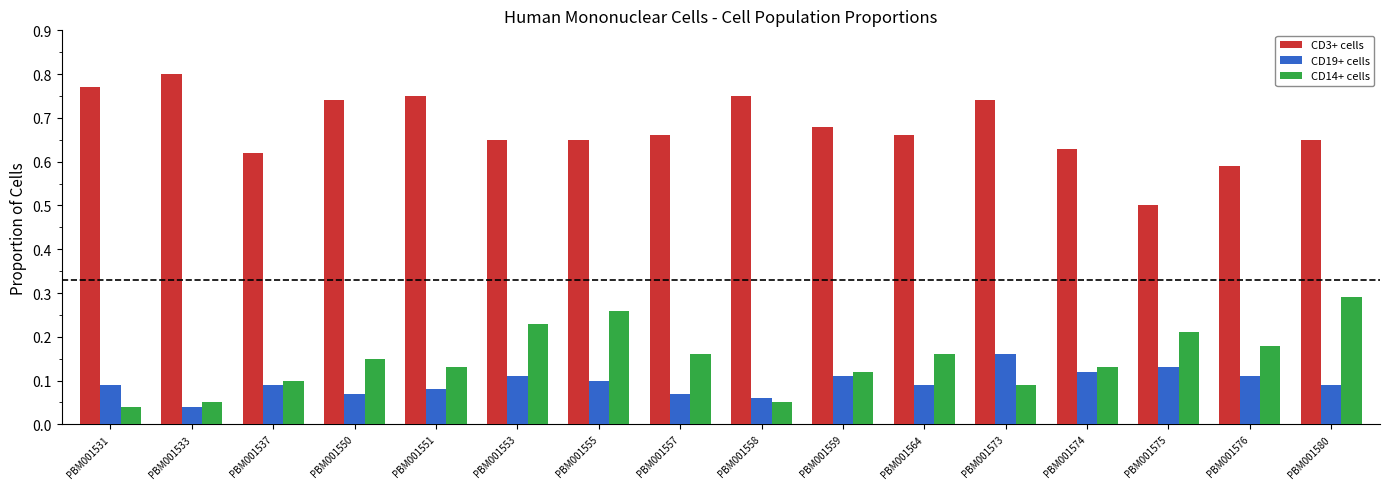

At which label is CD3+ cells closest to 0?

PBM001575